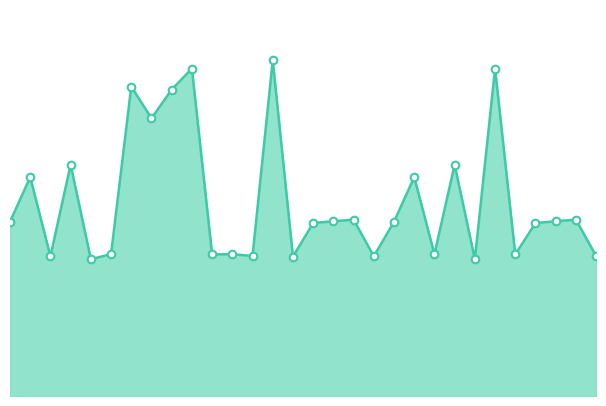

How many lines are shown in the chart?

1